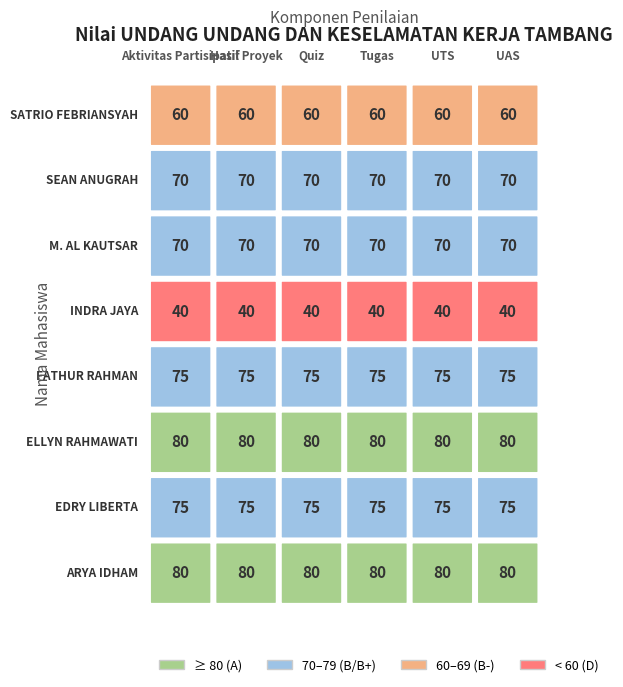

Reading left to right, what are all the values shown in this chart?

ARYA IDHAM: 0=80	1=80	2=80	3=80	4=80	5=80
EDRY LIBERTA: 0=75	1=75	2=75	3=75	4=75	5=75
ELLYN RAHMAWATI: 0=80	1=80	2=80	3=80	4=80	5=80
FATHUR RAHMAN: 0=75	1=75	2=75	3=75	4=75	5=75
INDRA JAYA: 0=40	1=40	2=40	3=40	4=40	5=40
M. AL KAUTSAR: 0=70	1=70	2=70	3=70	4=70	5=70
SEAN ANUGRAH: 0=70	1=70	2=70	3=70	4=70	5=70
SATRIO FEBRIANSYAH: 0=60	1=60	2=60	3=60	4=60	5=60